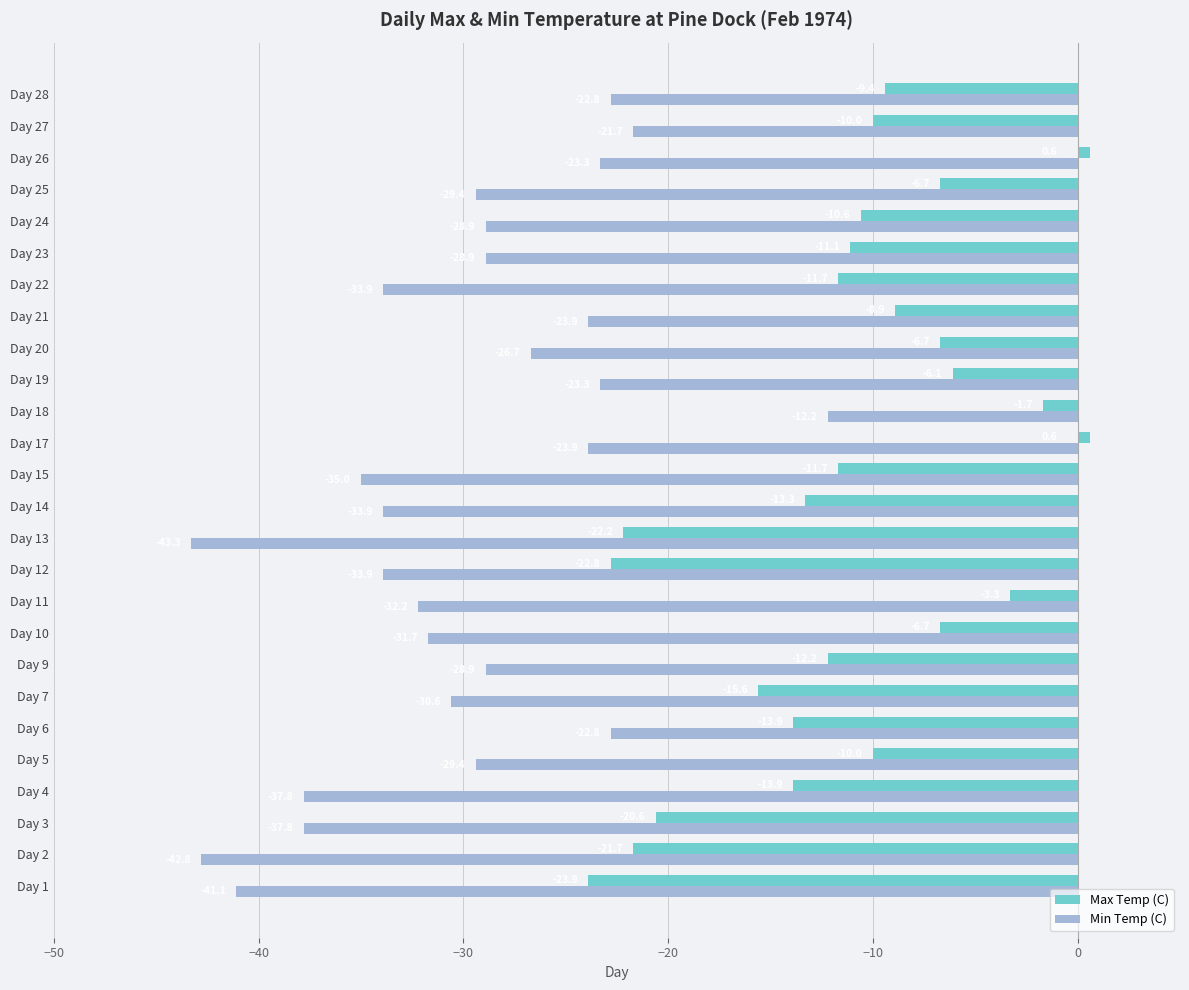

What is the sum of all Min Temp (C) values?

-780.1